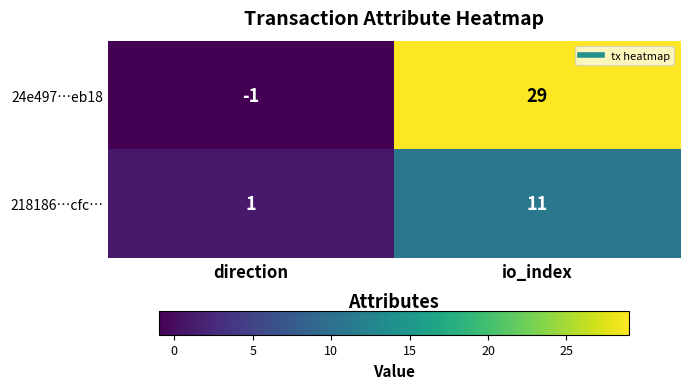

What is the difference between the 218186…cfc… values at direction and io_index?

10